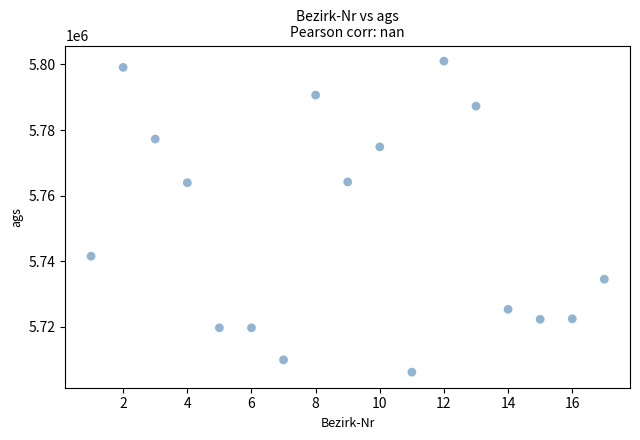

What is the range of Y values (max minus min)?

94932.5